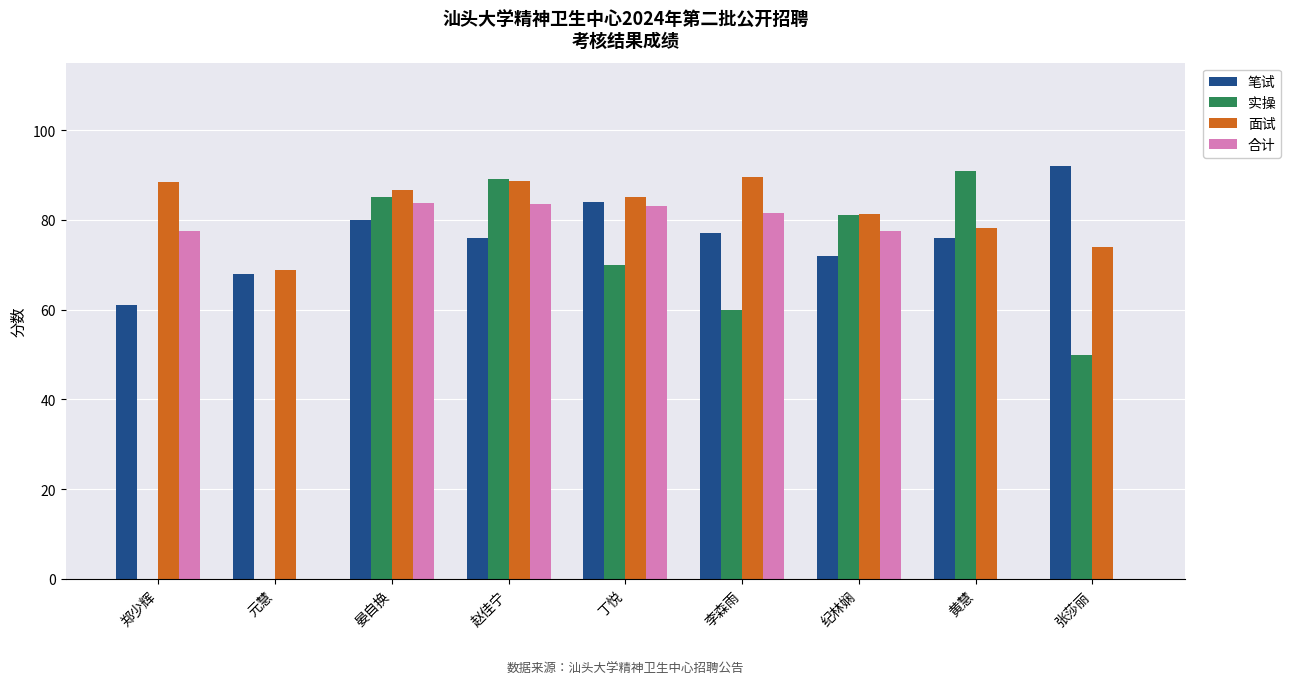

What is the spread (max minus min) of values at 郑少辉?

88.4